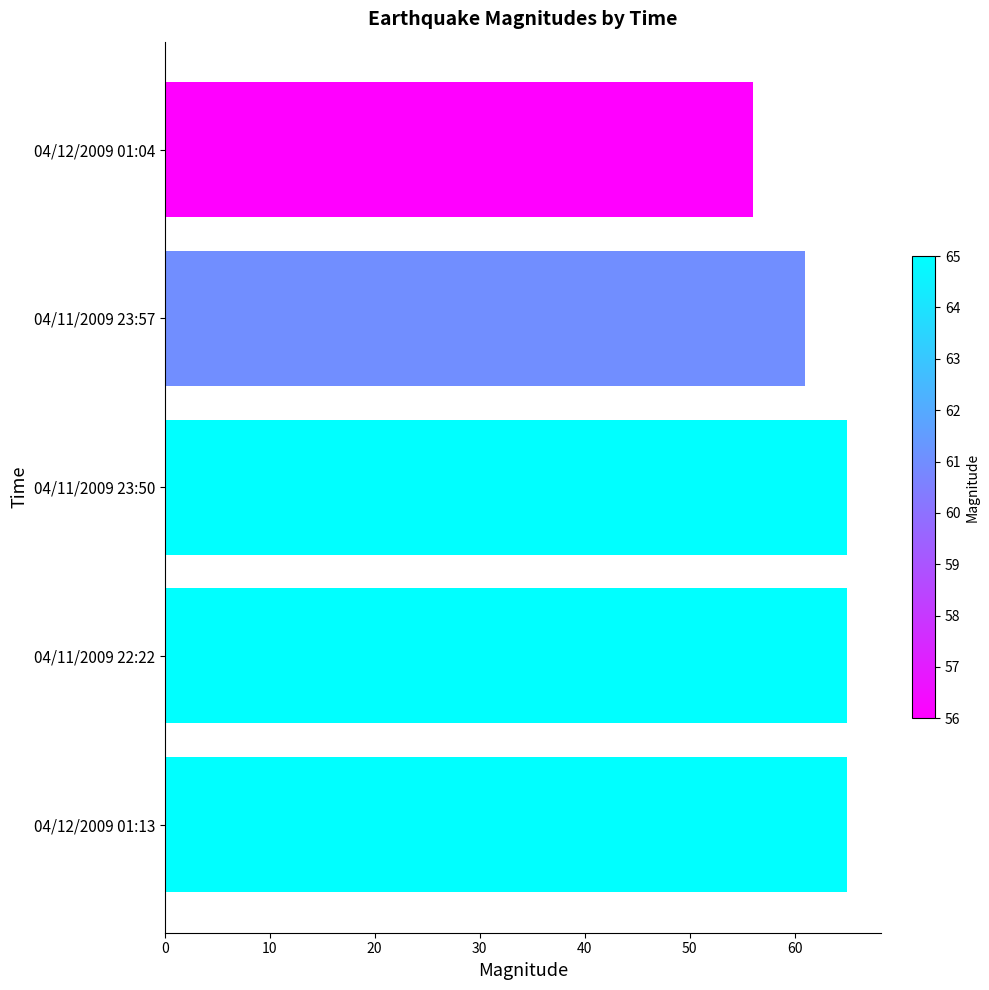

Where is the data nearest to the value 60?

04/11/2009 23:57